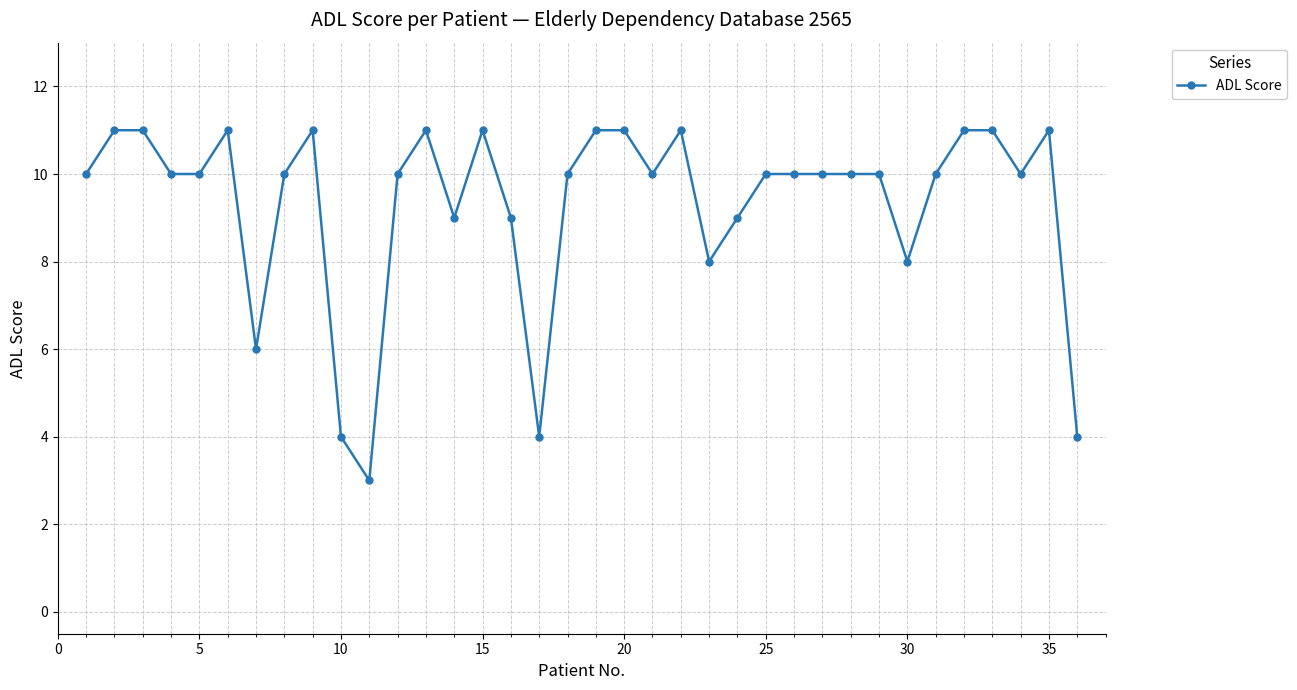

What is the maximum value shown in the chart?

11